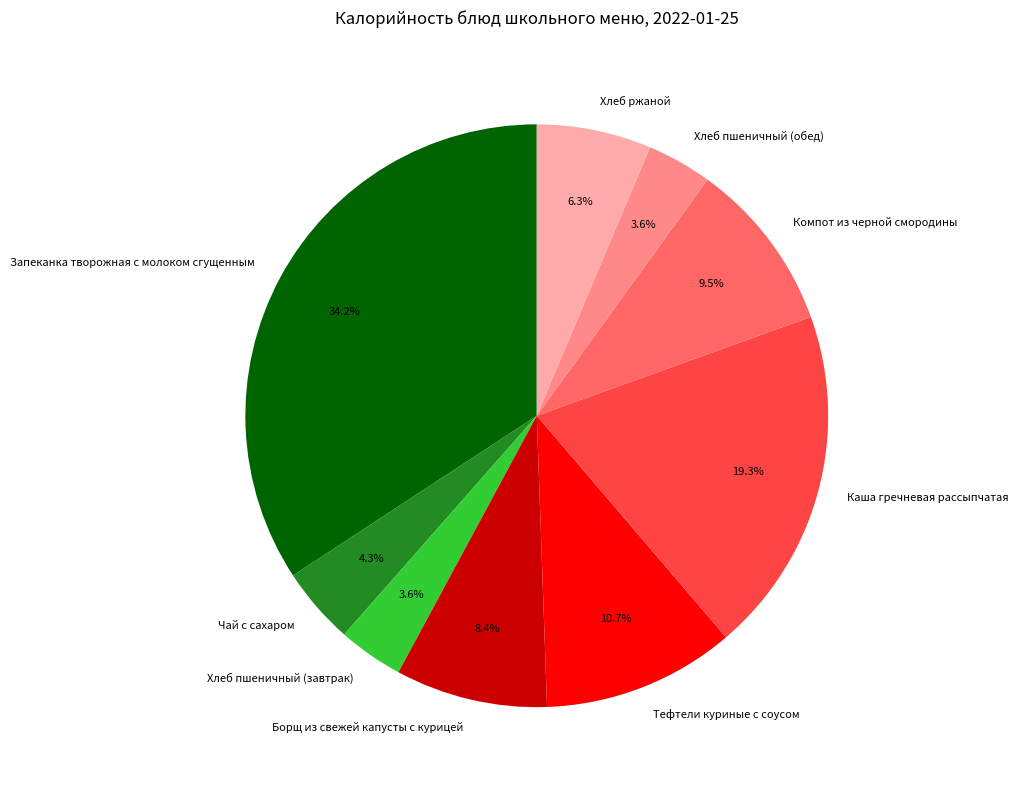

Is it true that Запеканка творожная с молоком сгущенным is 34% of the pie?

True